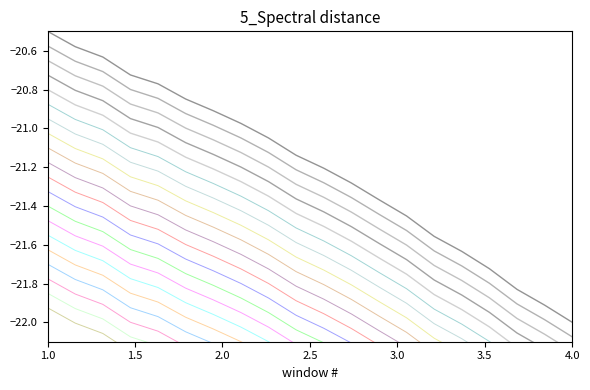

Reading left to right, what are all the values shown in this chart?

-20.5	-20.6	-20.6	-20.7	-20.8	-20.8	-20.9	-21.0	-21.0	-21.1	-21.2	-21.3	-21.4	-21.5	-21.6	-21.6	-21.7	-21.8	-21.9	-22.0